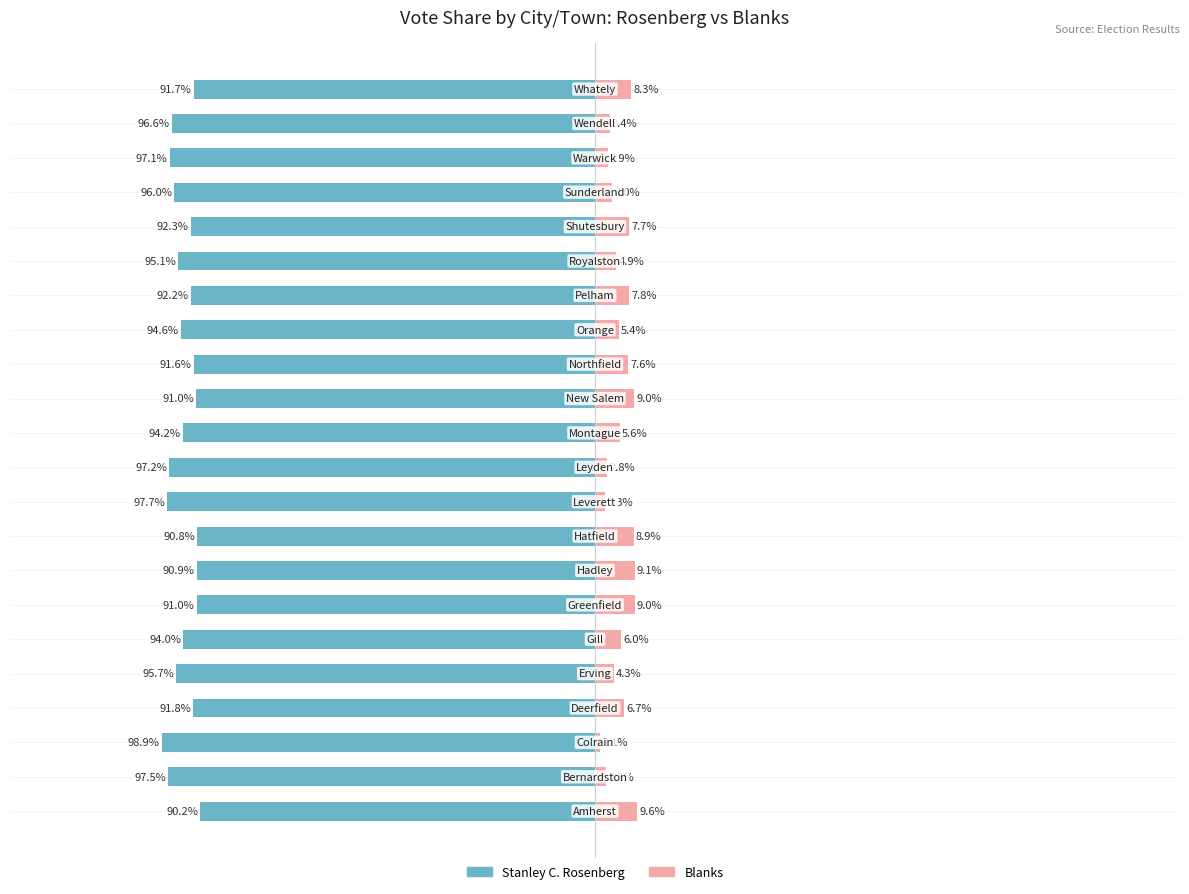

How many data points in Blanks are less than 6?

11